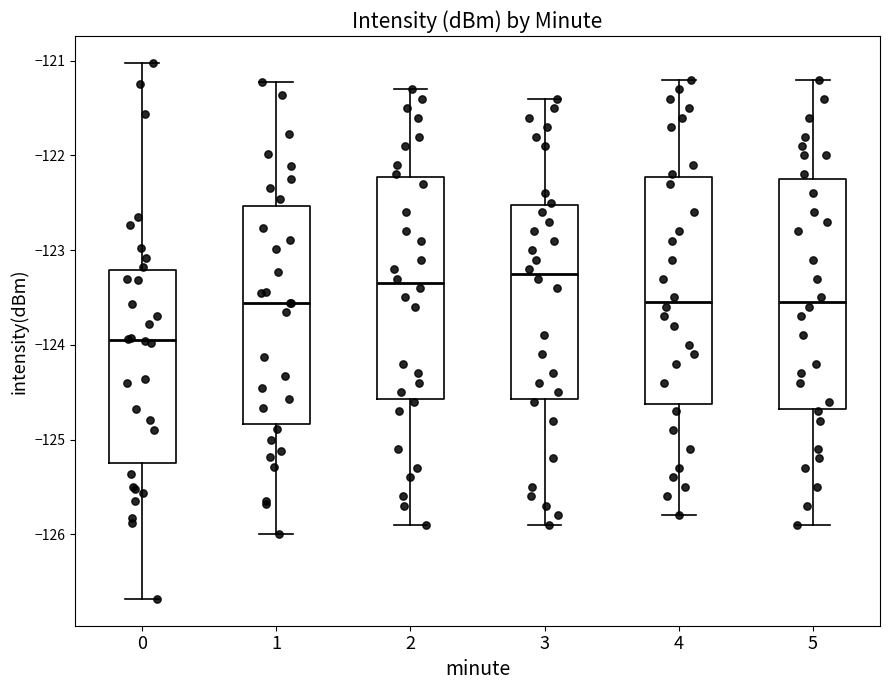

Where is the upper edge of the box at x = 0 on the y-axis? The values are not printed on the chart, so give them approximately, as read against the axis.

-123.2